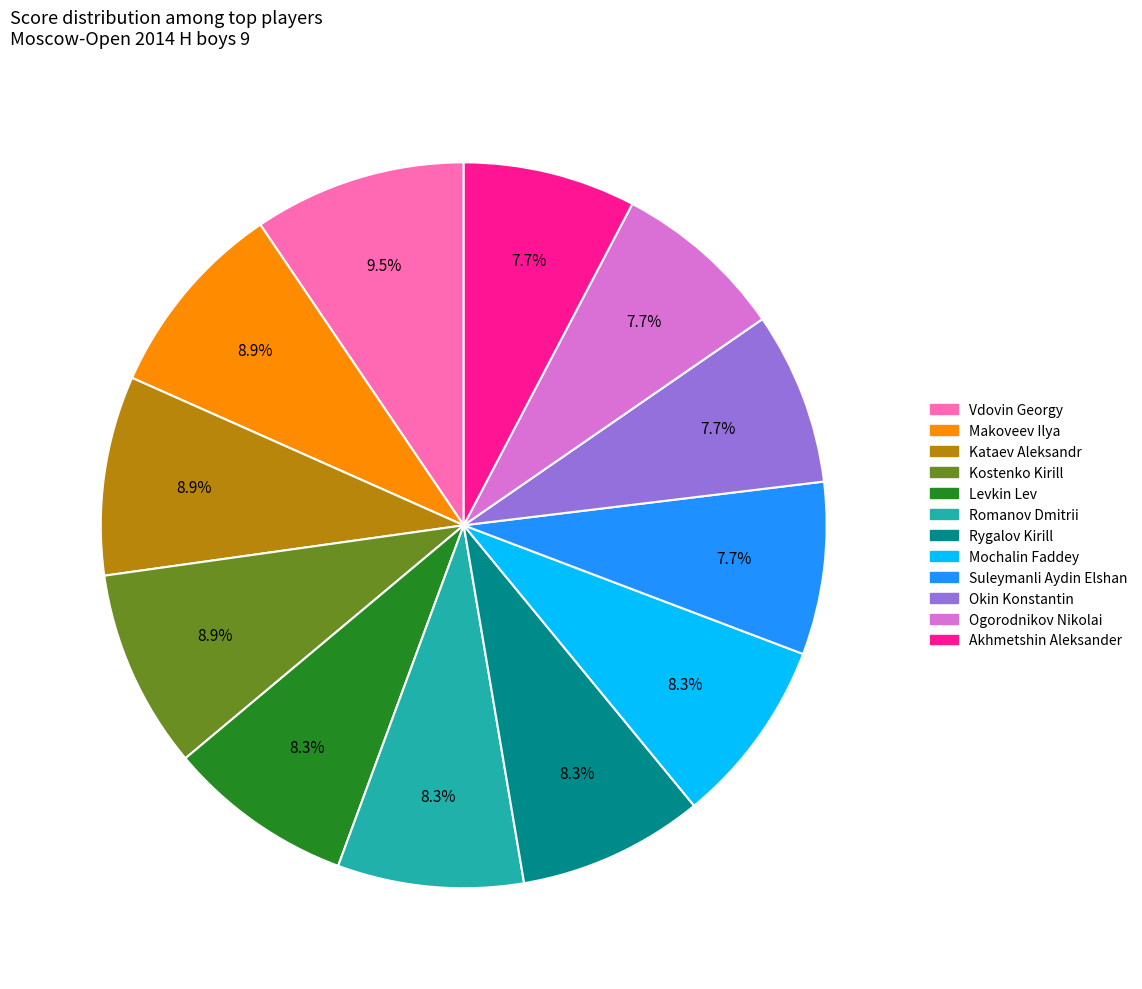

Count the number of slices in the pie.

12